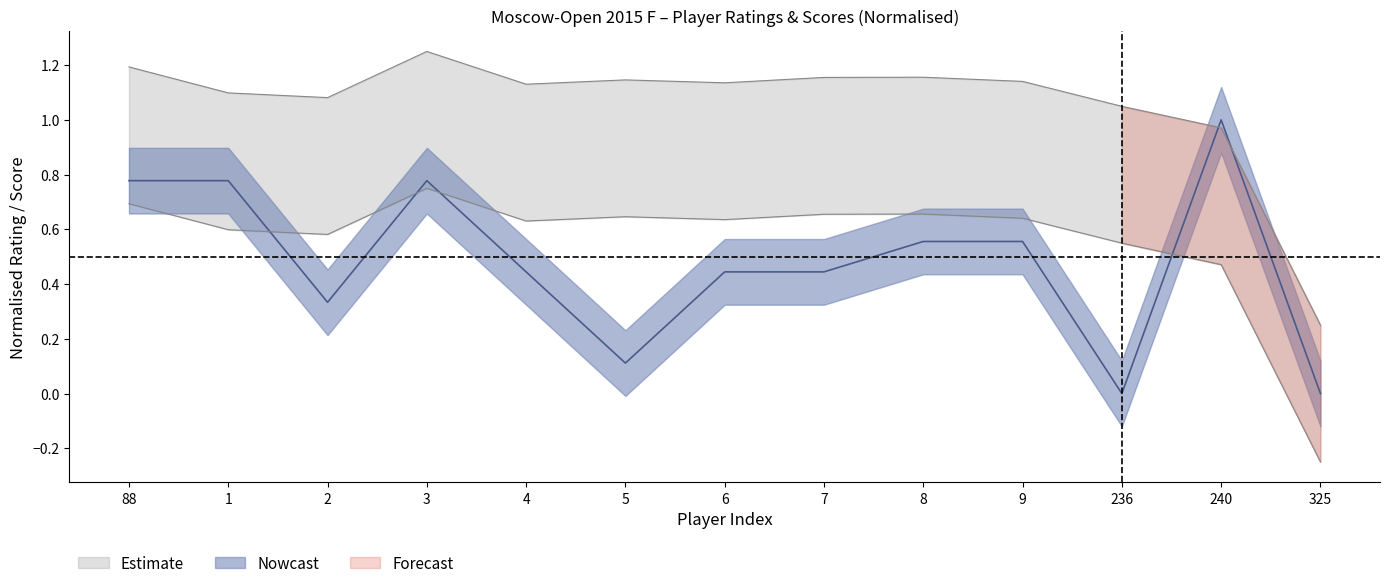

How many Nowcast_upper values are between 0 and 1?

12